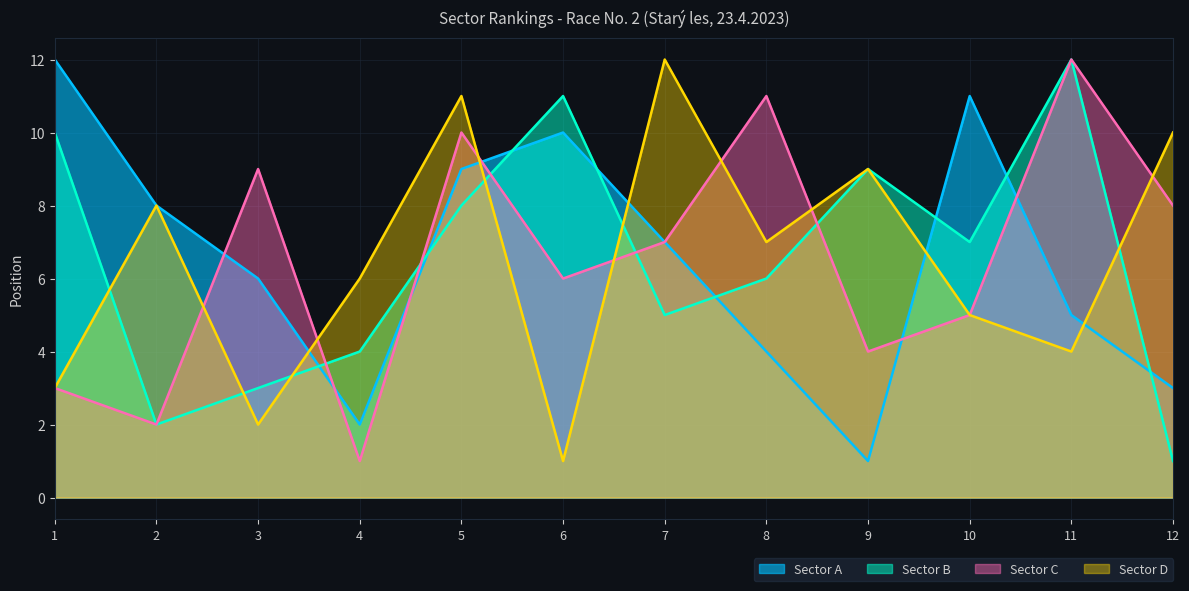

At which label does Sector D reach its minimum?

6